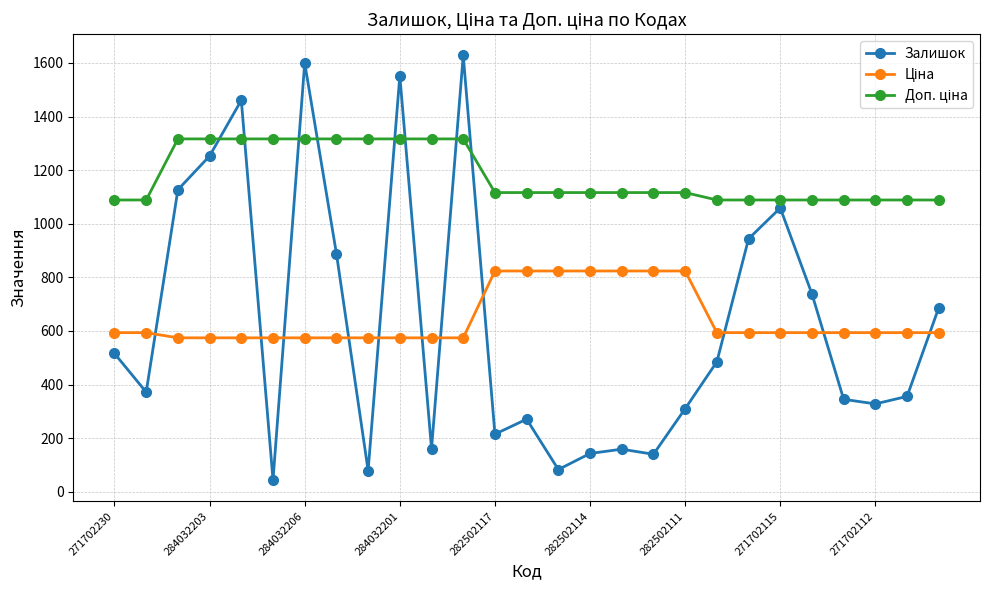

Which series has the widest spread of values?

Залишок